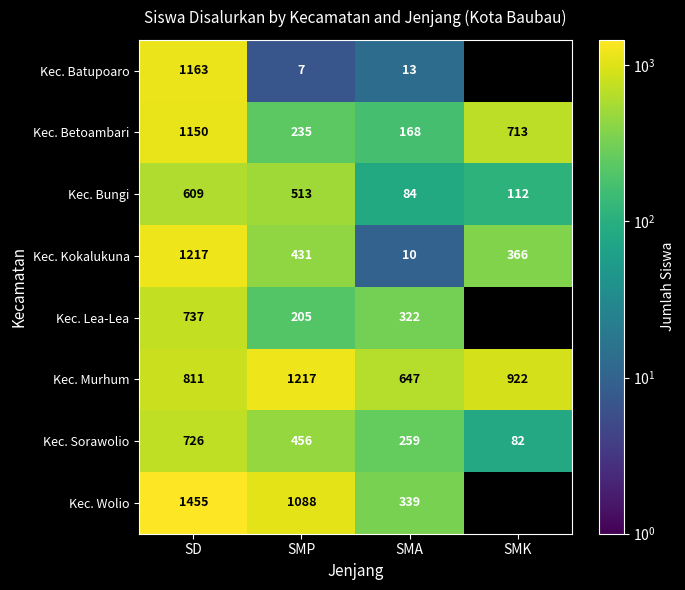

What is the sum of all Kec. Bungi values?

1318